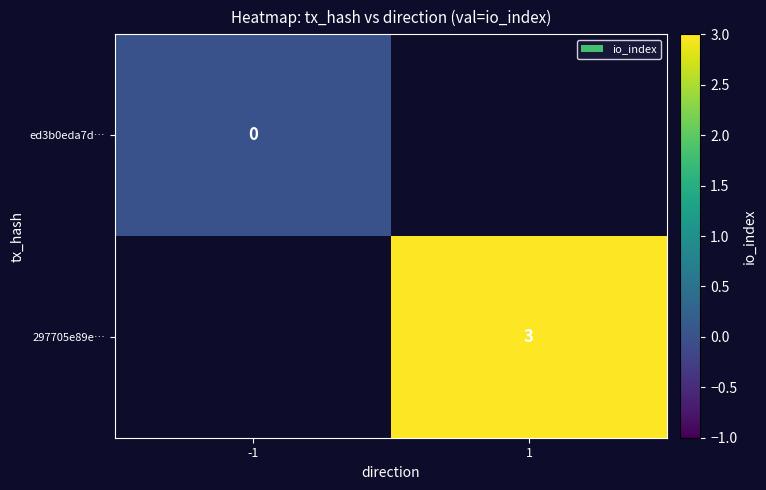

Is it true that 297705e89e… equals 4 at 1?

False